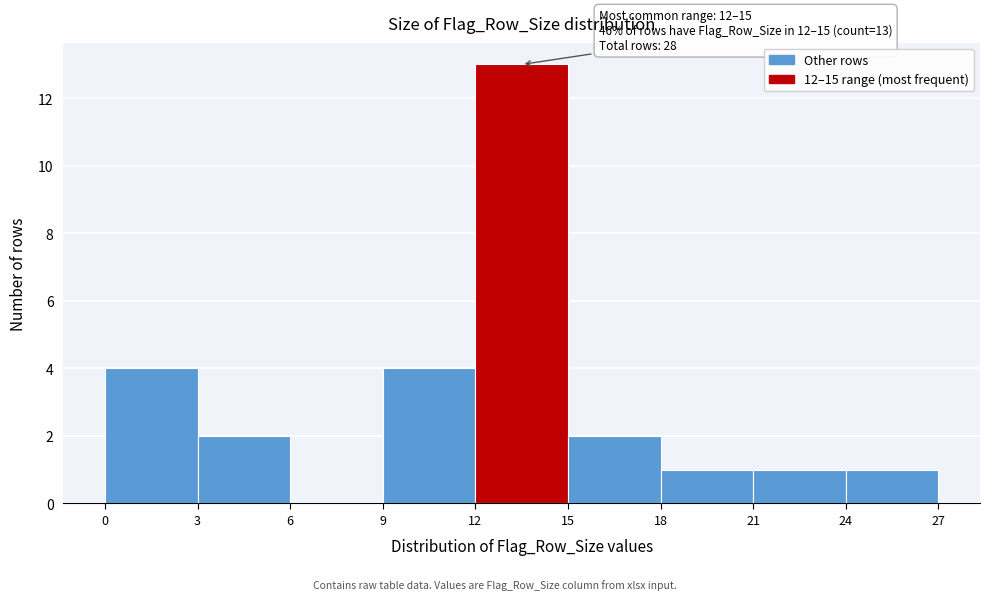

Which range on the x-axis has the tallest bar?

12 to 15